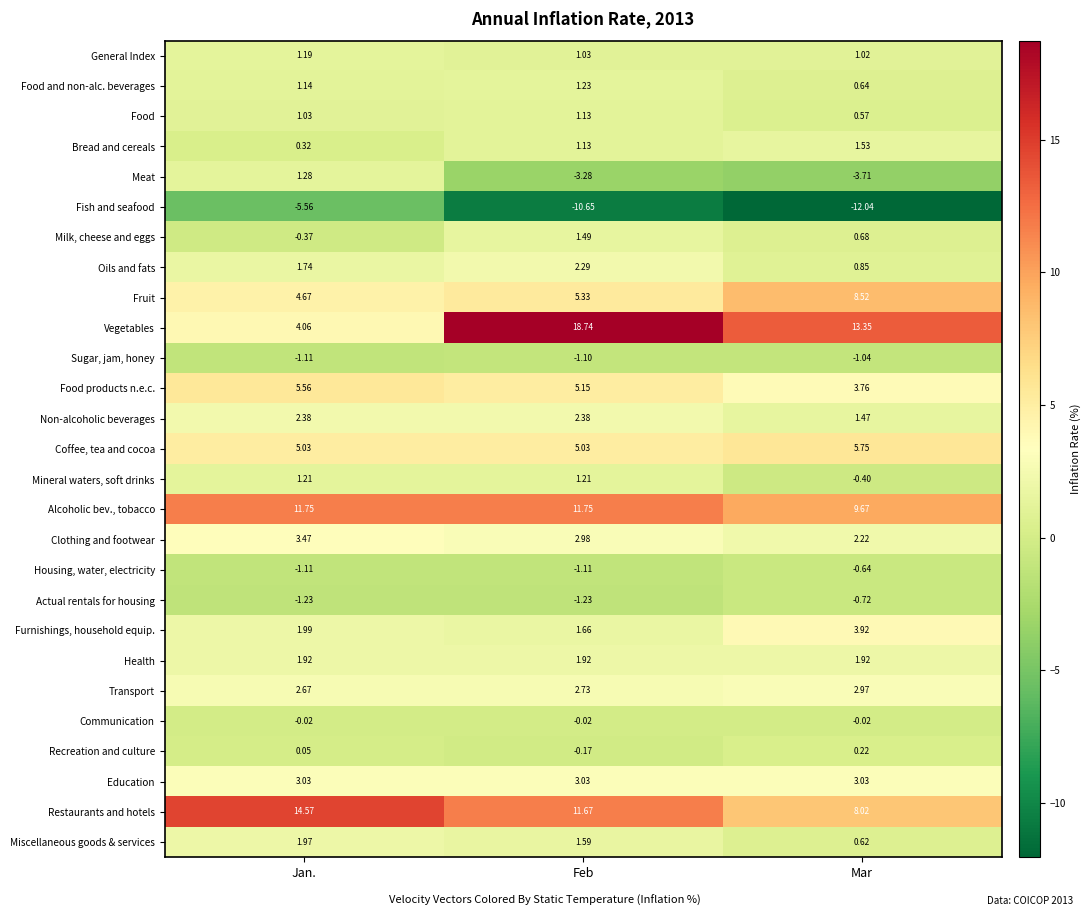

List the labels in order of Meat value, largest first.

Jan., Feb, Mar